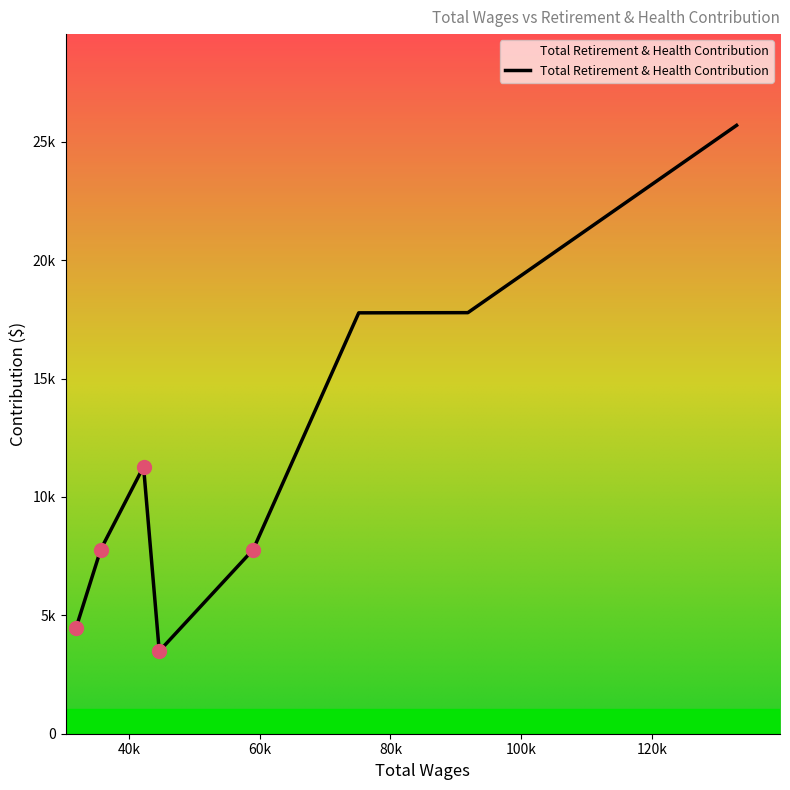

Is this an area chart (filled region under the line)?

Yes